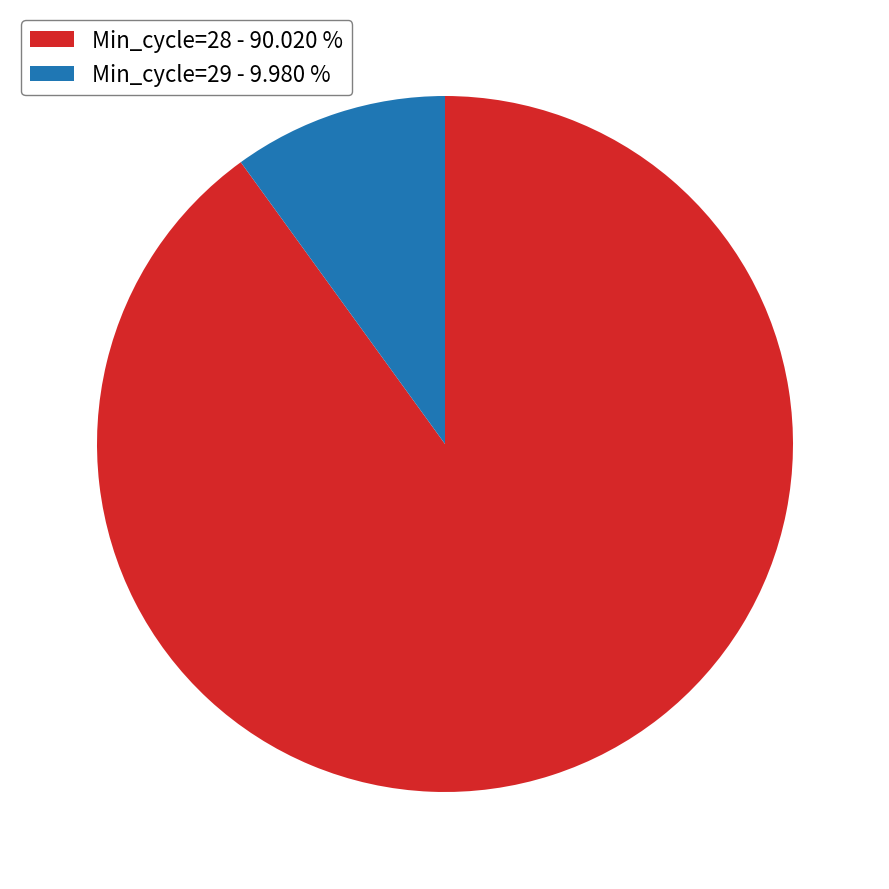

What is the ratio of the value at Min_cycle=28 - 90.020 % to the value at Min_cycle=29 - 9.980 %?

9.0